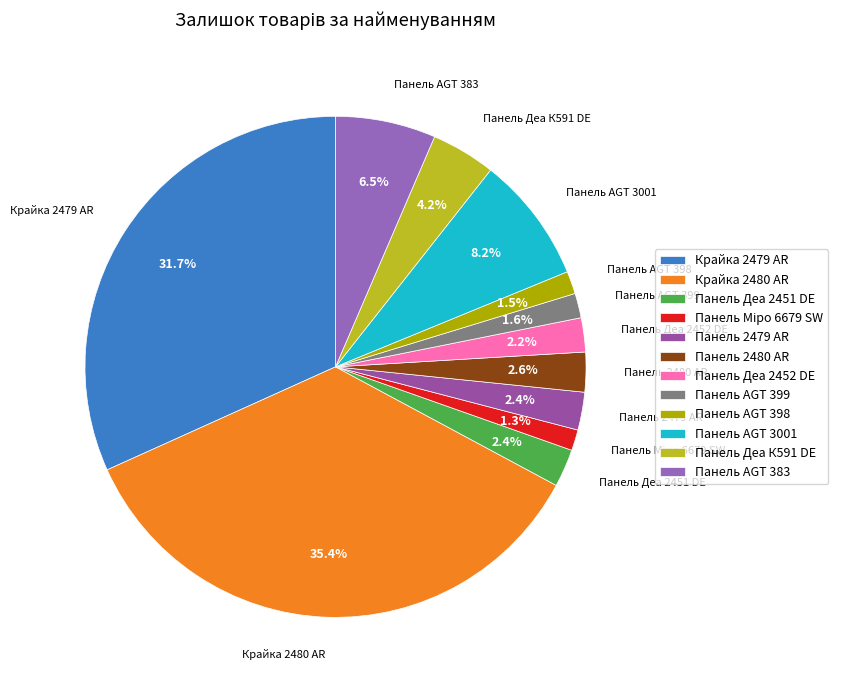

How many segments does this pie chart have?

12